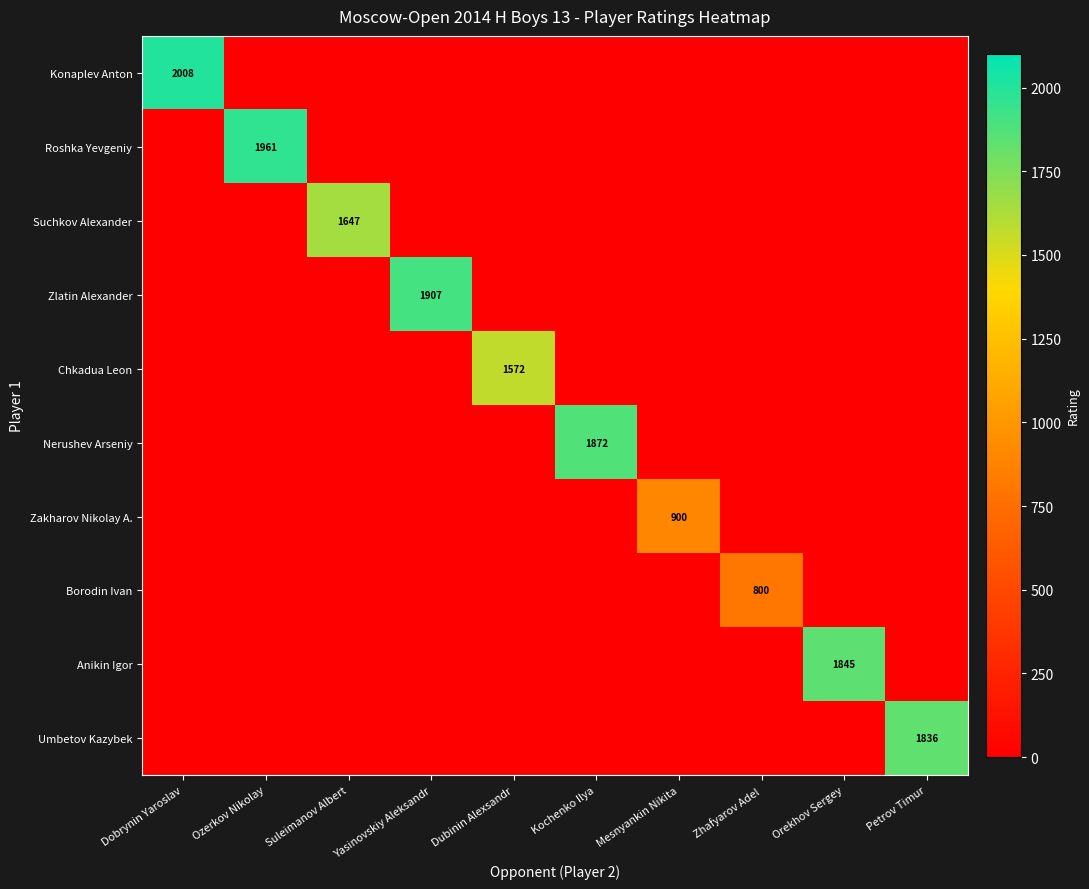

The value of Zlatin Alexander at Yasinovskiy Aleksandr is 1907. True or false?

True